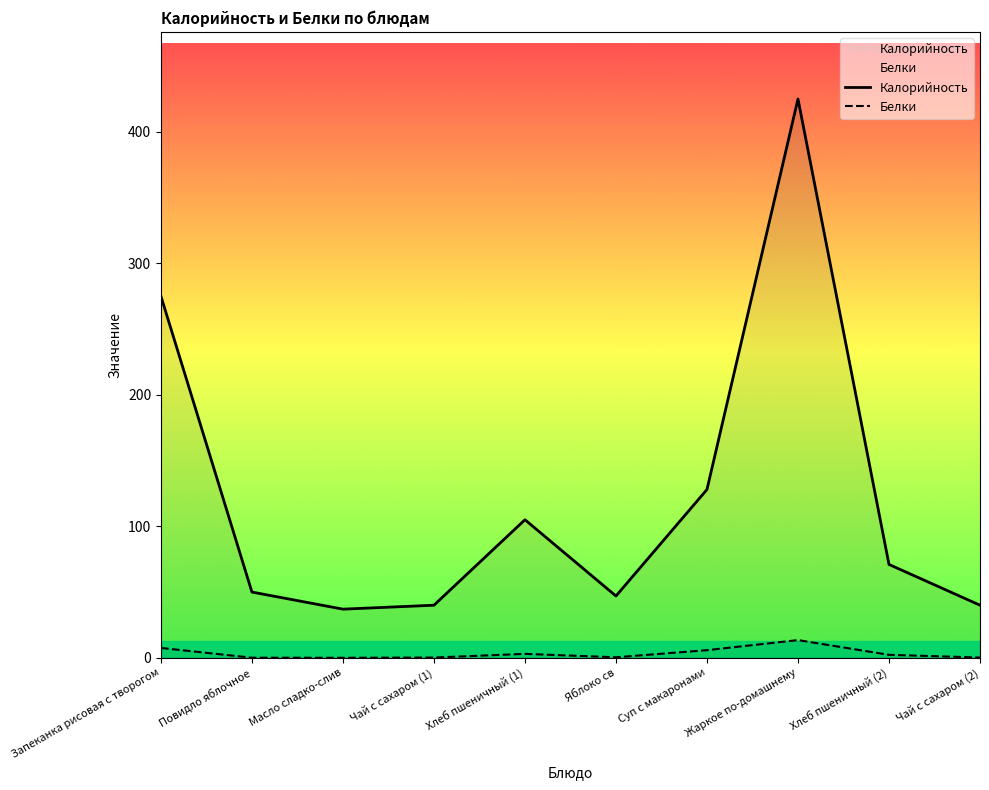

In Калорийность, how many points are higher than both neighbors (excluding endpoints)?

2